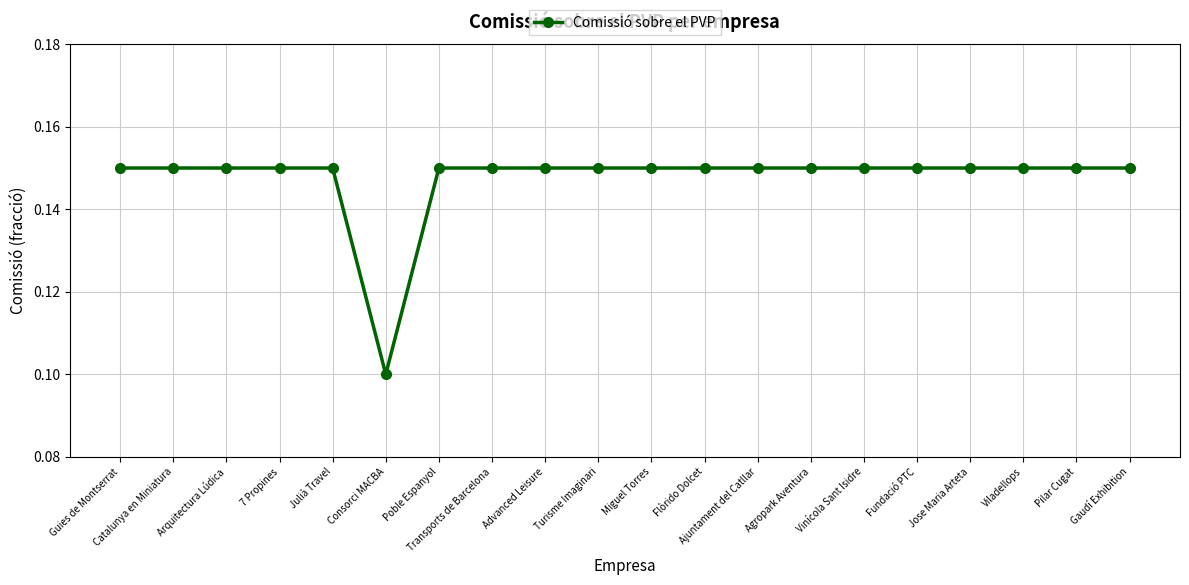

What is the label of the 2nd point from the left?

Catalunya en Miniatura